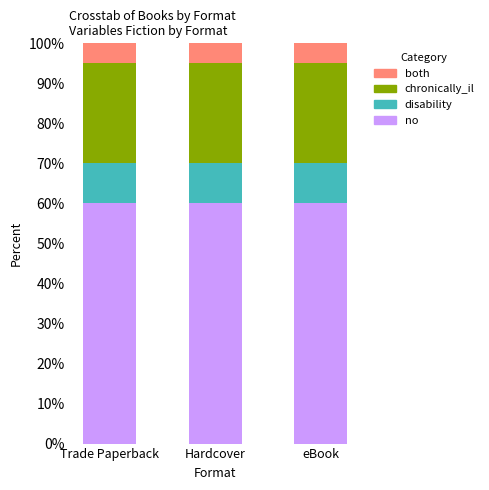

What is the sum of the no values at Hardcover and eBook?

120